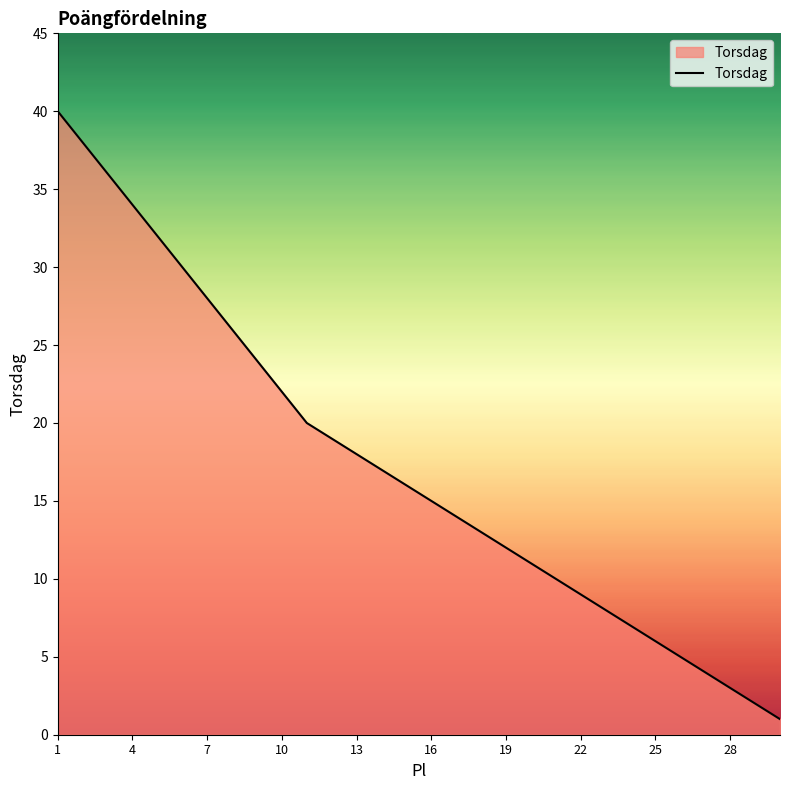

What is the difference between the maximum and minimum values?

39